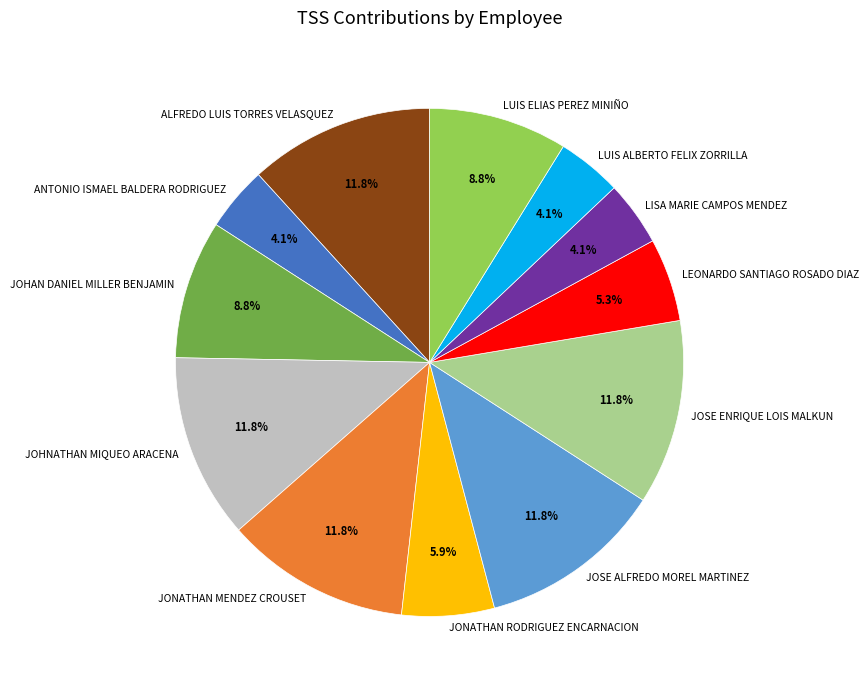

To the nearest percent, what is the combined percentage of JONATHAN MENDEZ CROUSET and ANTONIO ISMAEL BALDERA RODRIGUEZ?

16%